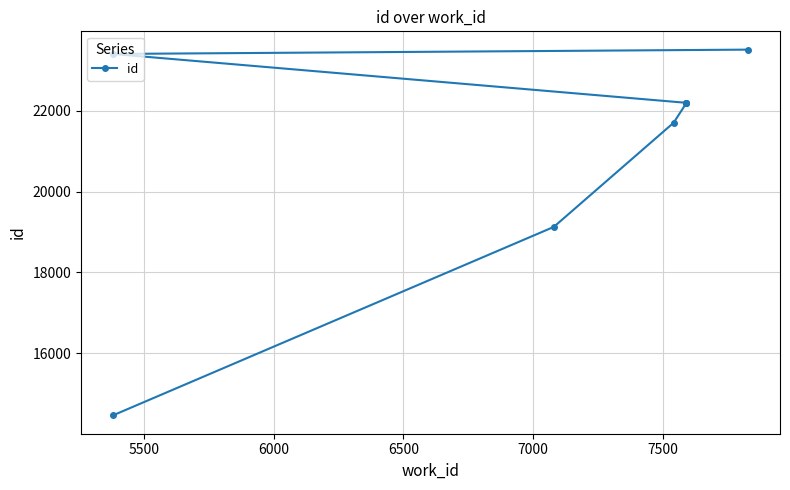

What is the value of the 2nd point from the left?

19125